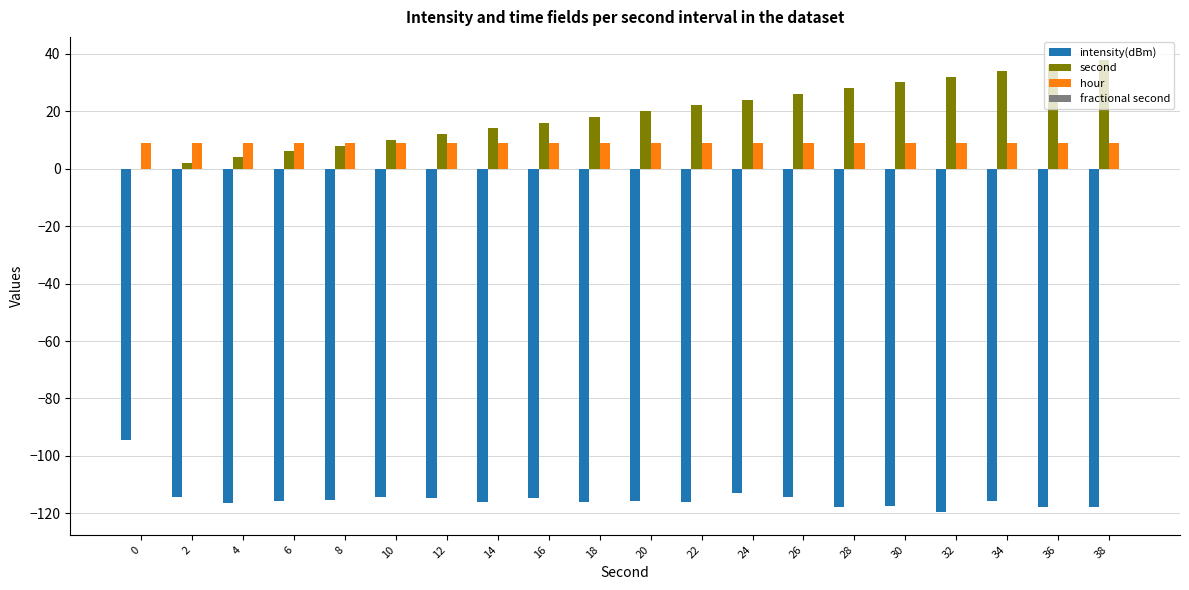

Is it true that hour equals 16.2 at 2?

False